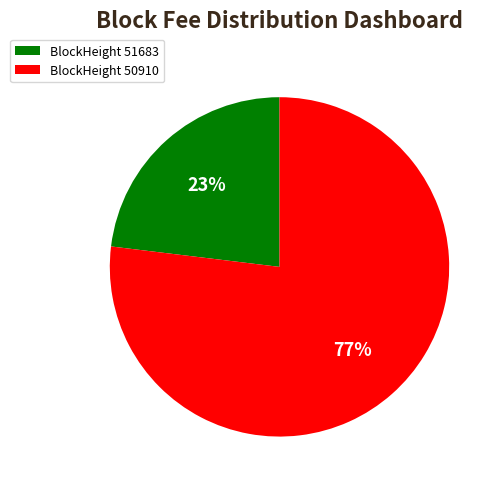

To the nearest percent, what percentage of the pie is BlockHeight 51683?

23%